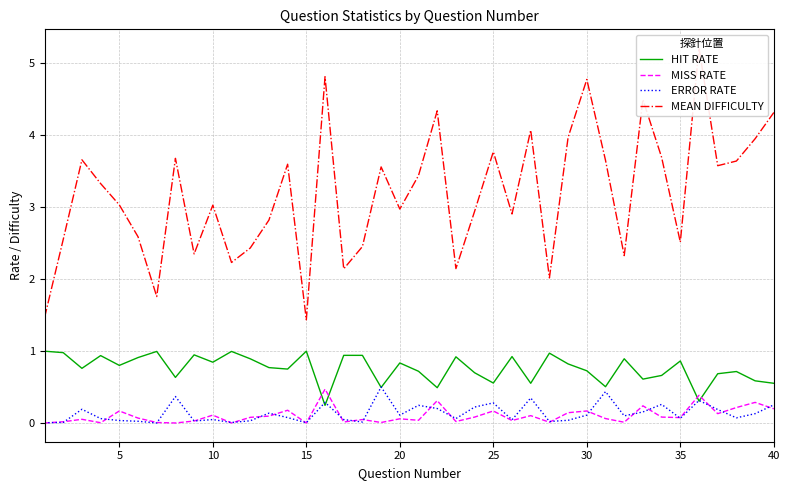

At how many categories does at least one series exceed 1?

40